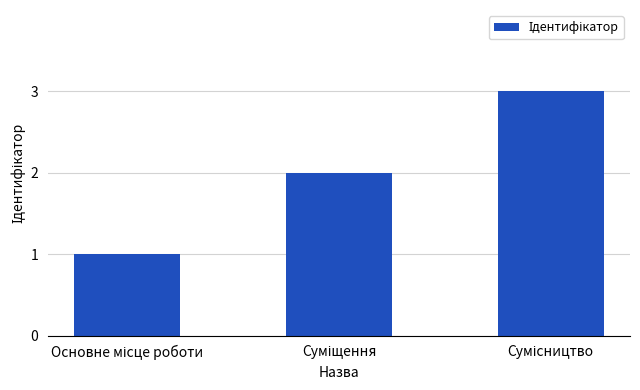

Count the values in the range 1 to 3.

3